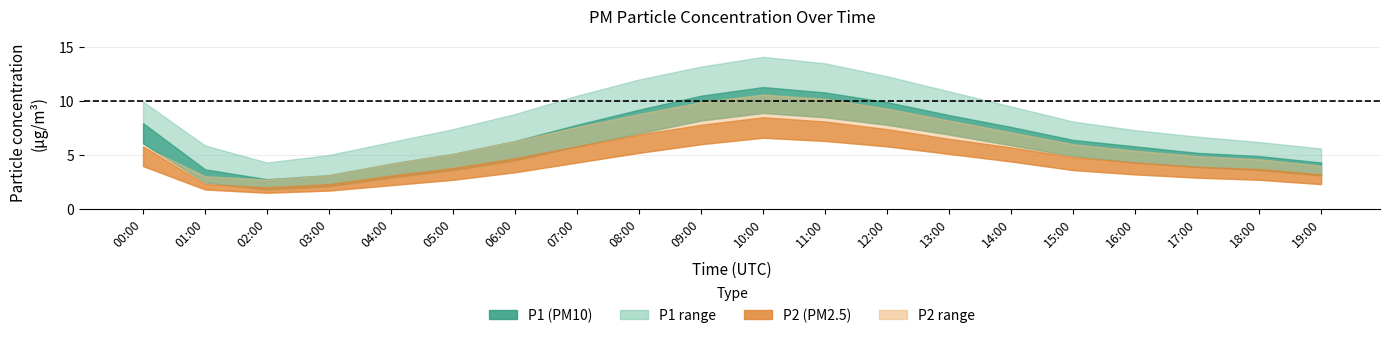

Reading left to right, what are all the values shown in this chart?

P1: 8.0	3.7	2.8	3.1	4.2	5.1	6.3	7.8	9.2	10.5	11.3	10.8	9.9	8.7	7.6	6.4	5.8	5.2	4.9	4.3
P1_upper: 9.9	5.9	4.3	5.0	6.2	7.4	8.8	10.5	12.0	13.2	14.1	13.5	12.3	10.9	9.5	8.1	7.3	6.7	6.2	5.6
P1_lower: 6.1	2.5	1.8	2.1	2.9	3.6	4.5	5.8	7.0	8.2	8.9	8.5	7.8	6.9	5.9	4.9	4.3	3.9	3.6	3.1
P2: 5.8	2.3	2.0	2.3	3.1	3.8	4.7	5.8	6.9	7.8	8.5	8.1	7.4	6.5	5.7	4.8	4.3	3.9	3.7	3.2
P2_upper: 5.8	3.0	2.7	3.1	4.2	5.1	6.3	7.6	8.8	9.9	10.6	10.2	9.3	8.2	7.1	6.0	5.4	4.9	4.6	4.0
P2_lower: 4.0	1.8	1.5	1.7	2.2	2.7	3.4	4.3	5.2	6.0	6.6	6.3	5.8	5.1	4.4	3.6	3.2	2.9	2.7	2.3